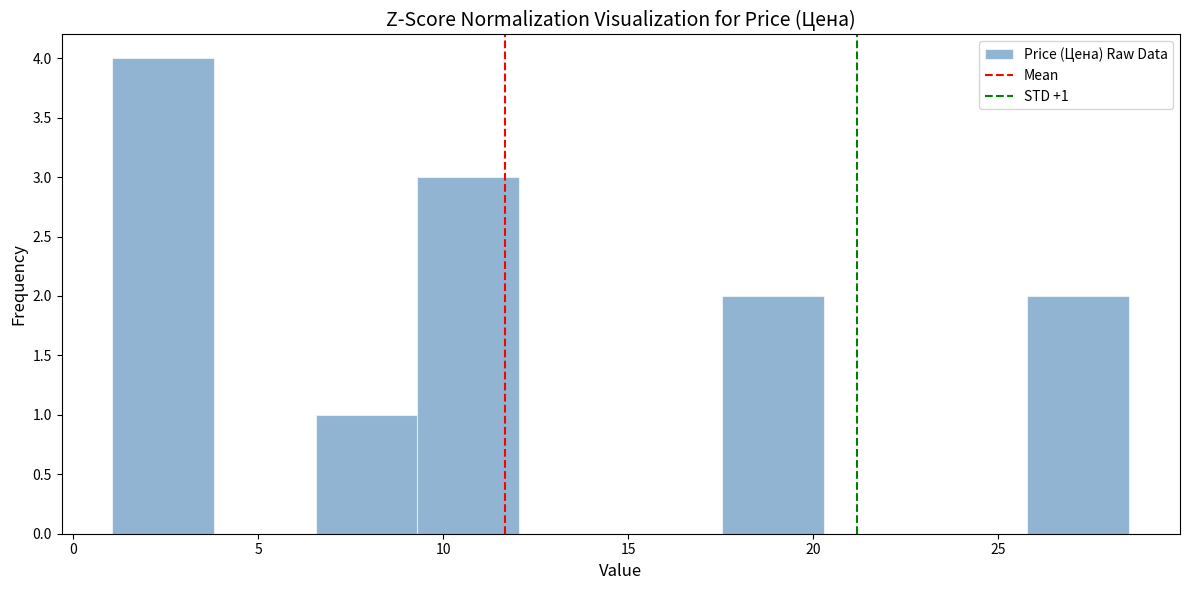

Over which range of the x-axis is the bar tallest?

1.0 to 4.0